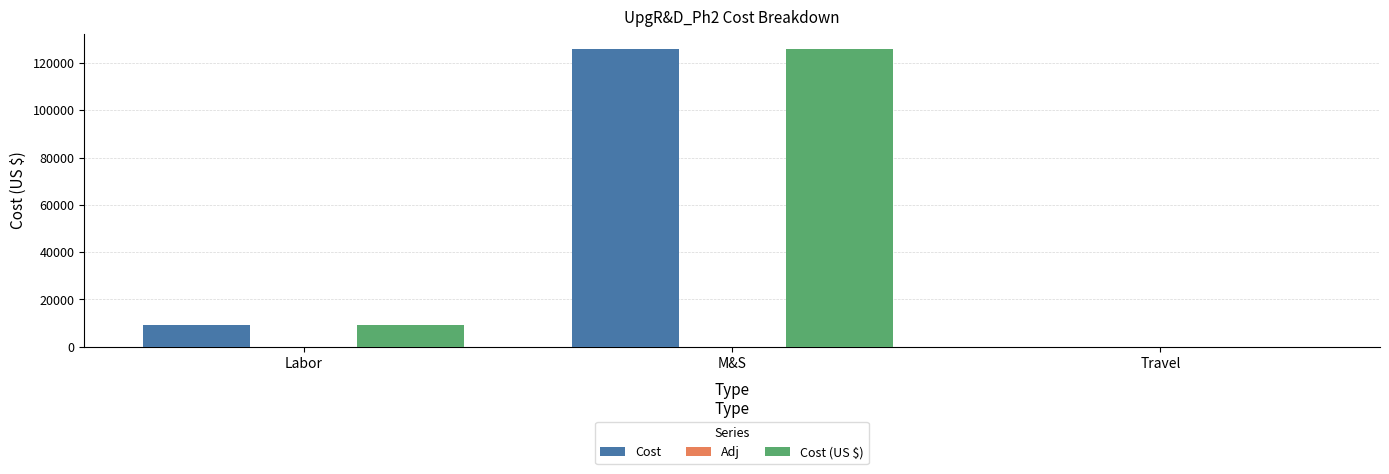

How many distinct data groups are displayed?

2